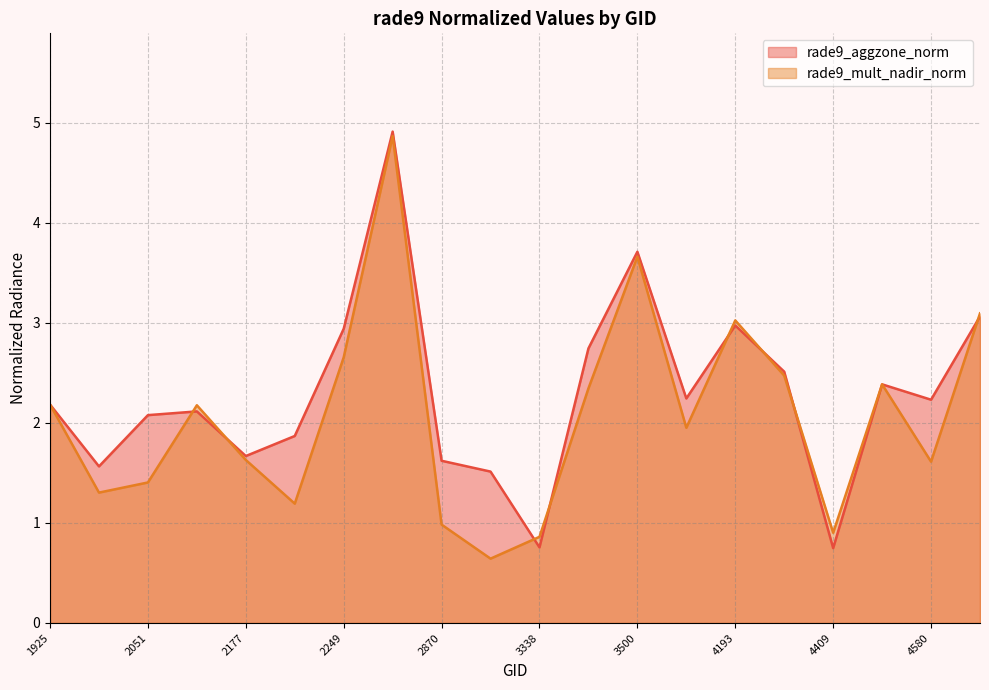

The value of rade9_aggzone_norm at 2051 is 1.4. True or false?

False